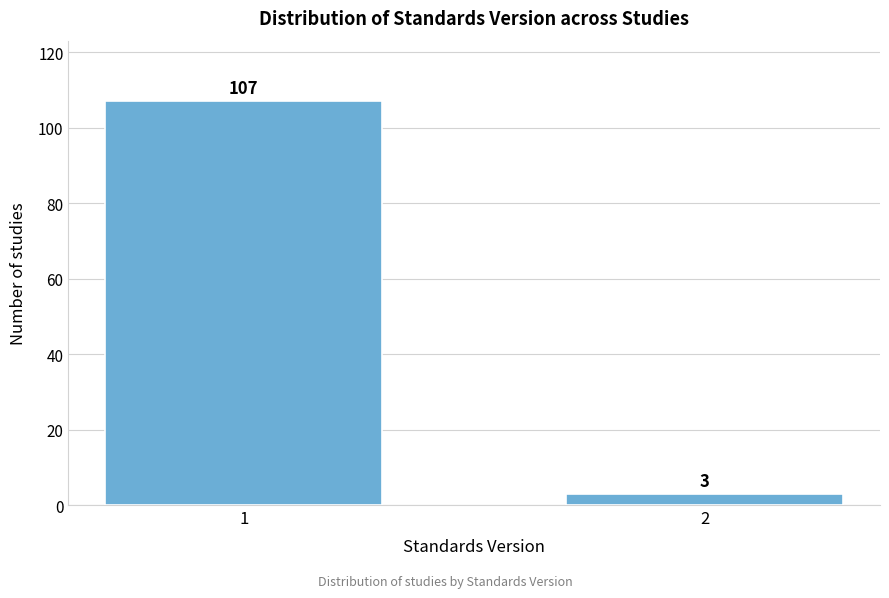

Reading left to right, list all the values displayed in this chart.

107	3